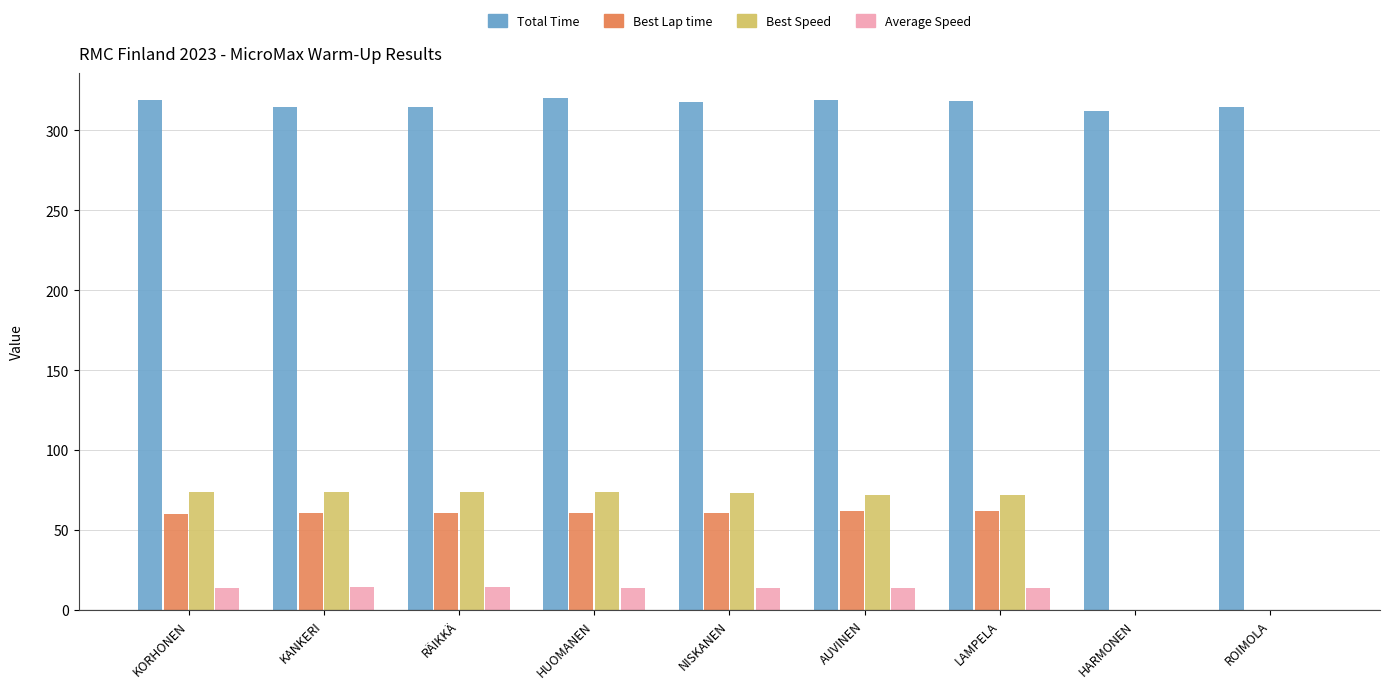

What is the total value across all series at ROIMOLA?

314.5